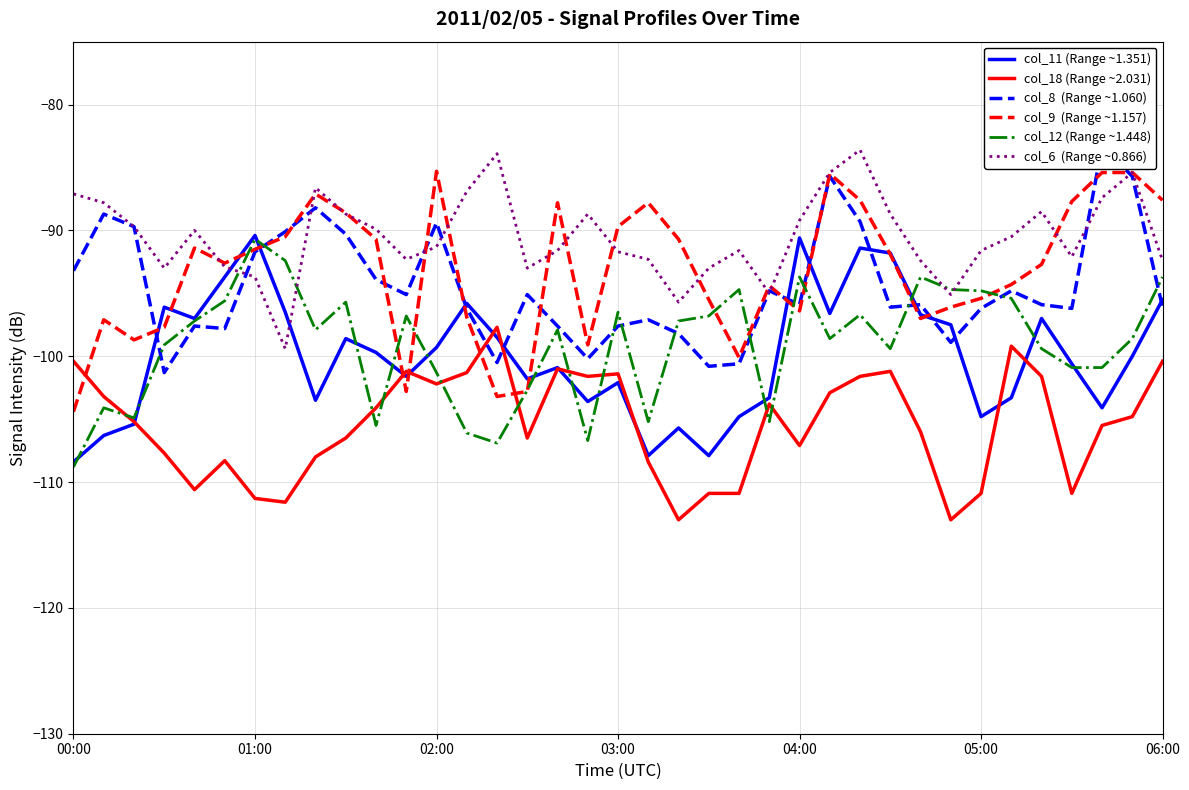

Where is col_11 (Range ~1.351) nearest to the value -99?

02:00